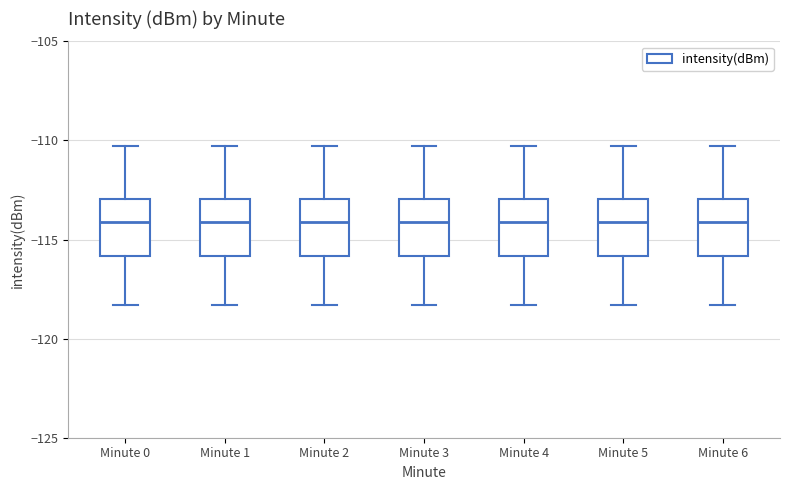

Reading left to right, transcribe this box plot: for each box, give where its median line is, the range the box spans, and where its two whiskers end, as read against the y-axis. The values are not printed on the chart, so give them approximately, as read against the axis.

Minute 0: median -114.0, box -116.0 to -113.0, whiskers -118.5 to -110.5
Minute 1: median -114.0, box -116.0 to -113.0, whiskers -118.5 to -110.5
Minute 2: median -114.0, box -116.0 to -113.0, whiskers -118.5 to -110.5
Minute 3: median -114.0, box -116.0 to -113.0, whiskers -118.5 to -110.5
Minute 4: median -114.0, box -116.0 to -113.0, whiskers -118.5 to -110.5
Minute 5: median -114.0, box -116.0 to -113.0, whiskers -118.5 to -110.5
Minute 6: median -114.0, box -116.0 to -113.0, whiskers -118.5 to -110.5